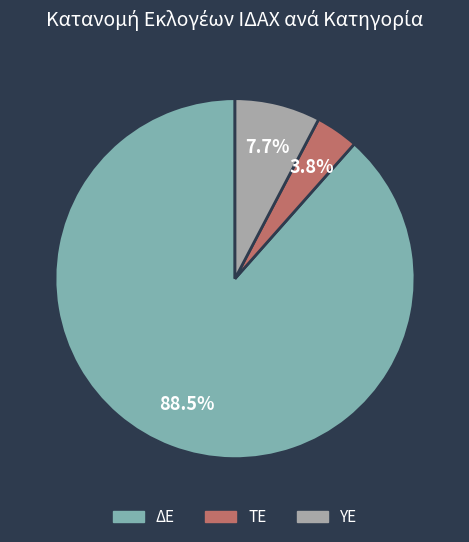

Is there a majority slice in this chart?

Yes